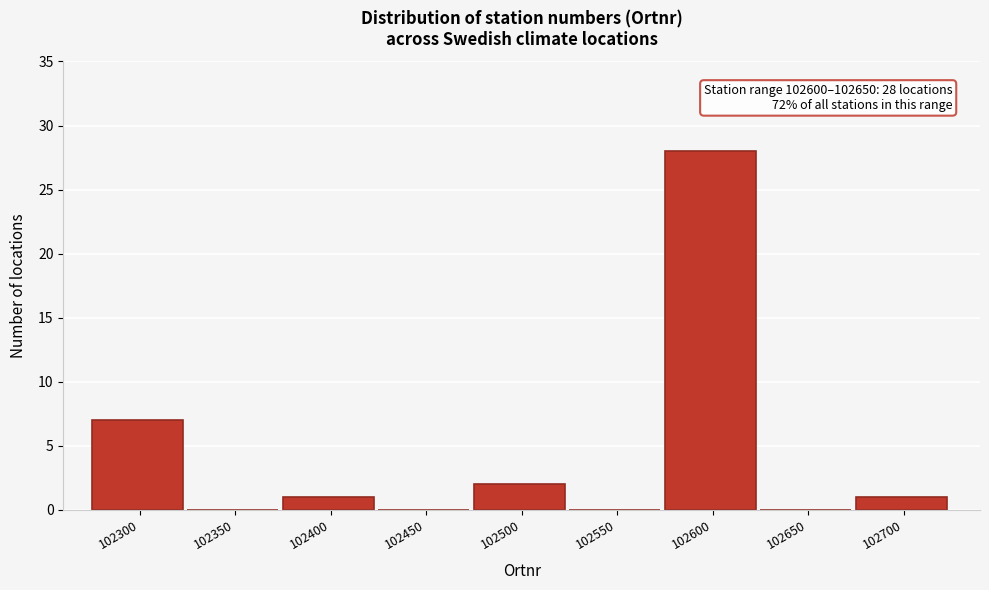

Reading left to right, extract all data points from this chart.

102300=7	102350=0	102400=1	102450=0	102500=2	102550=0	102600=28	102650=0	102700=1